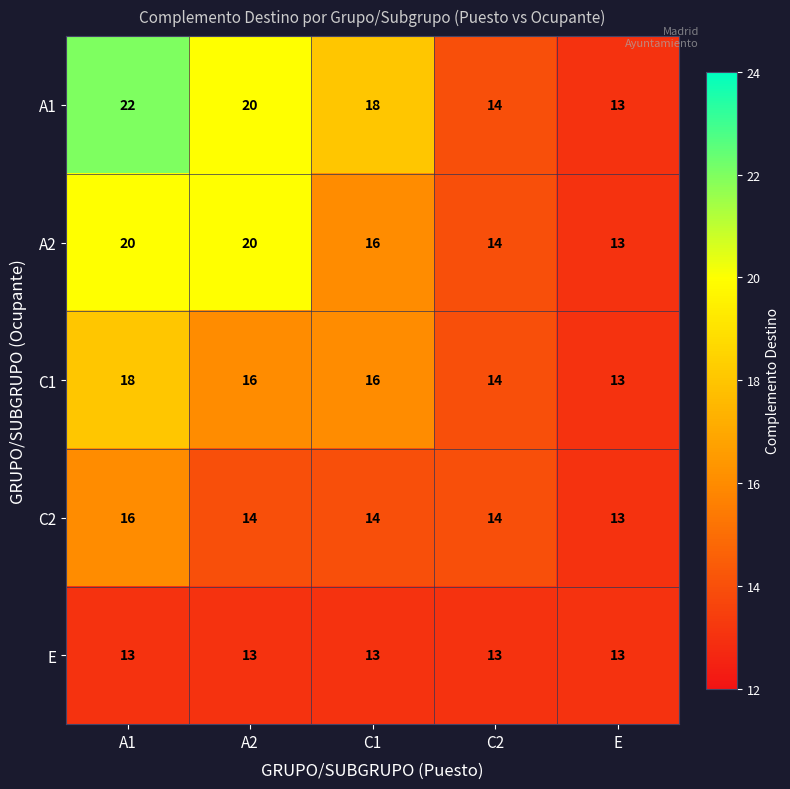

The E series shows 17 at A2. True or false?

False